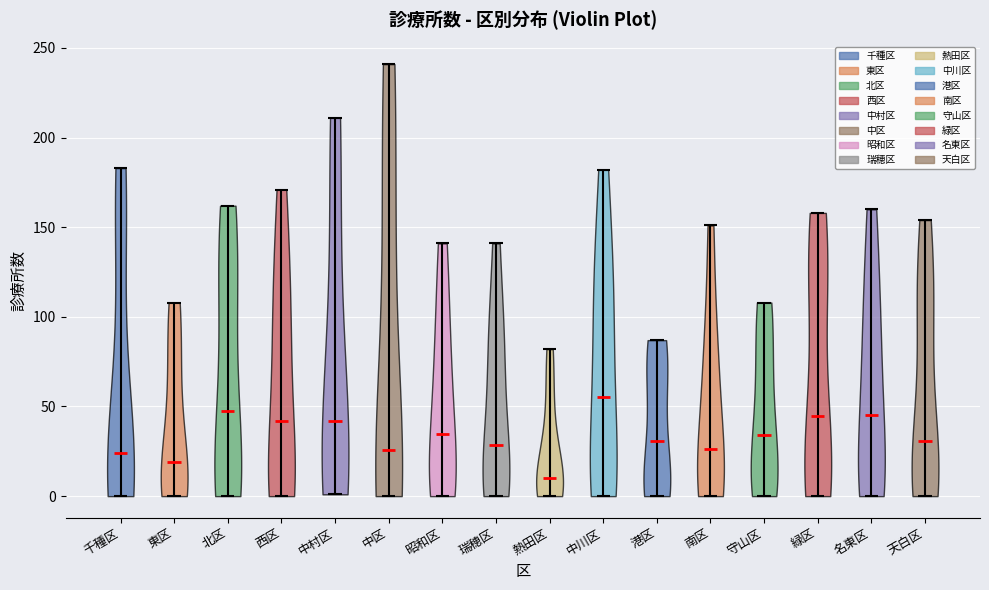

Reading left to right, read every violin against the y-axis: where its median line is, and the lowest and highest points it reaches. The values are not printed on the chart, so give them approximately, as read against the axis.

千種区: median line 25, lowest point 0, highest point 185
東区: median line 20, lowest point 0, highest point 110
北区: median line 50, lowest point 0, highest point 160
西区: median line 40, lowest point 0, highest point 170
中村区: median line 40, lowest point 0, highest point 210
中区: median line 25, lowest point 0, highest point 240
昭和区: median line 35, lowest point 0, highest point 140
瑞穂区: median line 30, lowest point 0, highest point 140
熱田区: median line 10, lowest point 0, highest point 80
中川区: median line 55, lowest point 0, highest point 180
港区: median line 30, lowest point 0, highest point 85
南区: median line 25, lowest point 0, highest point 150
守山区: median line 35, lowest point 0, highest point 110
緑区: median line 45, lowest point 0, highest point 160
名東区: median line 45, lowest point 0, highest point 160
天白区: median line 30, lowest point 0, highest point 155